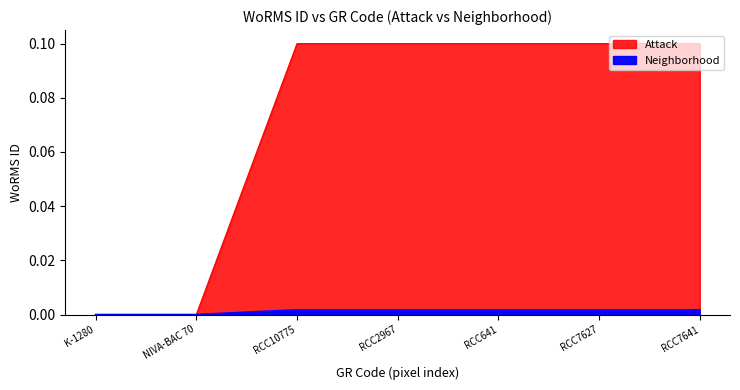

How many lines are shown in the chart?

2